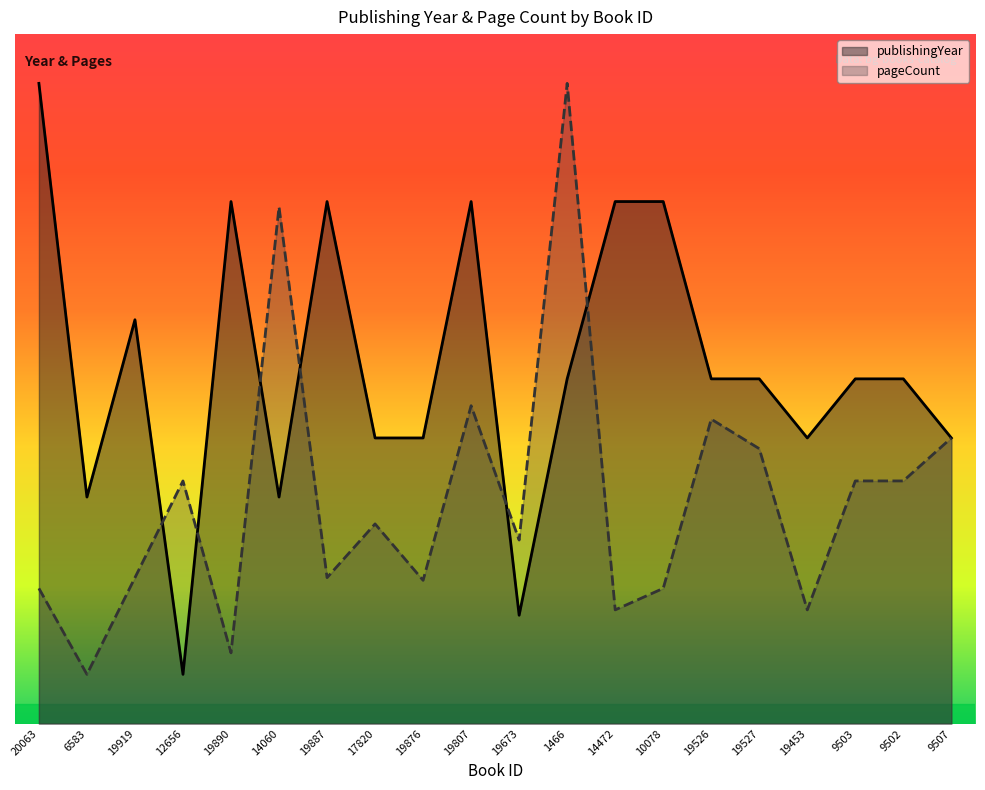

What is the difference between the maximum and minimum values in the publishingYear series?

600.0